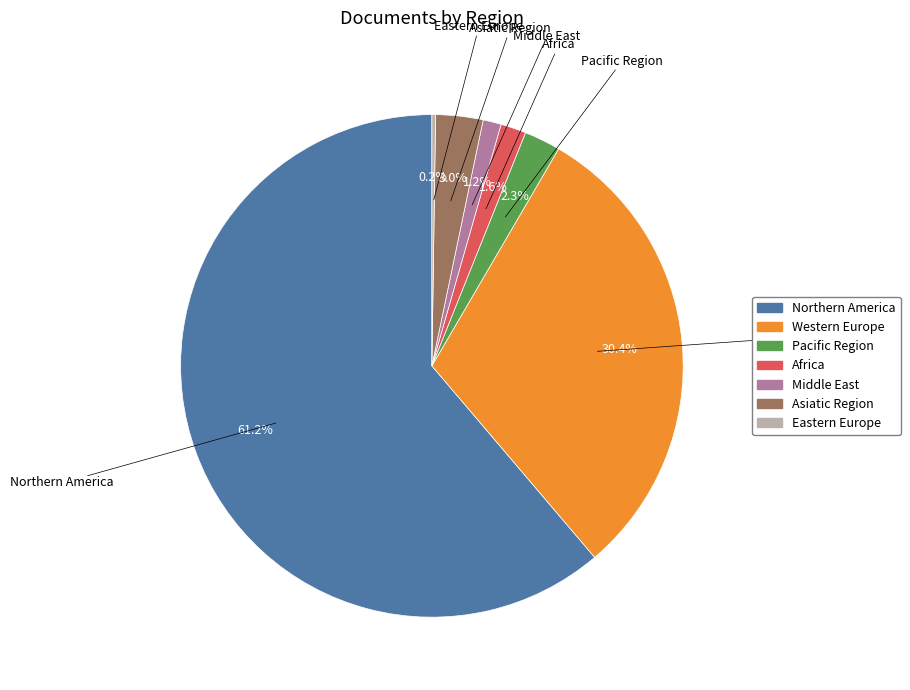

What is the largest slice in the pie chart?

Northern America